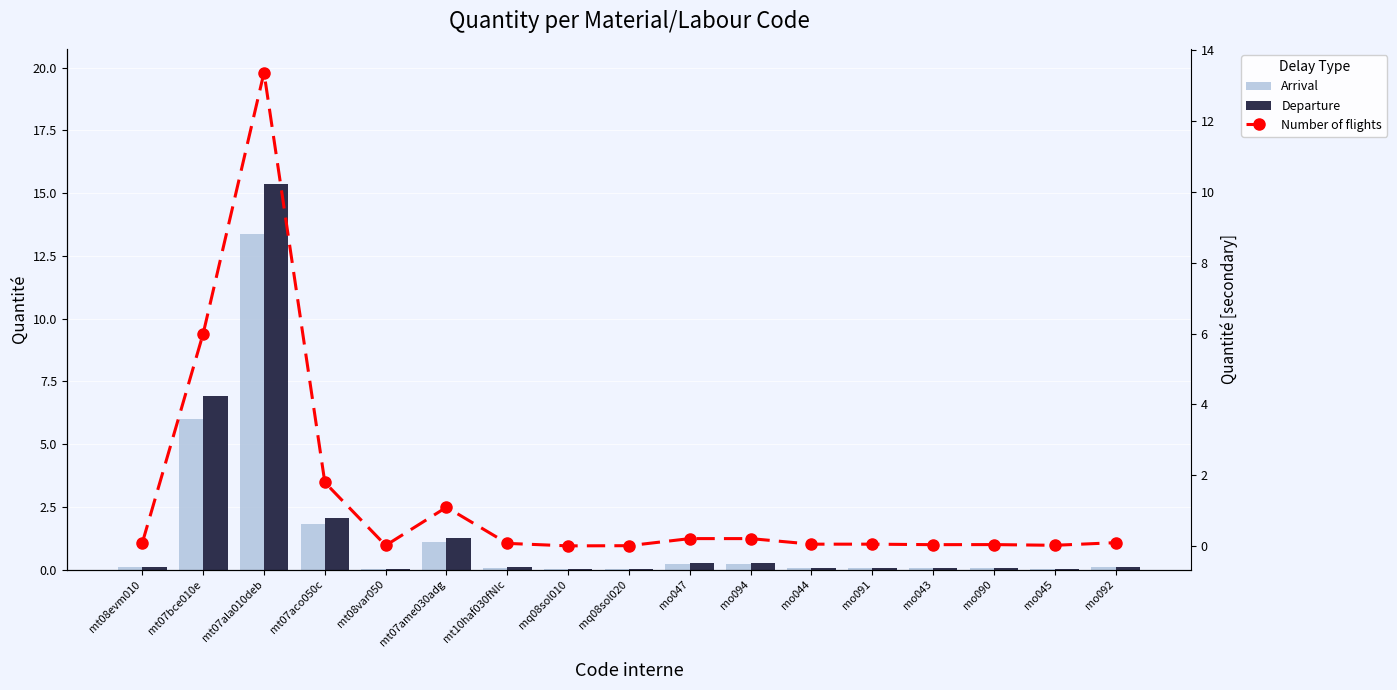

At how many categories does at least one series exceed 10?

1